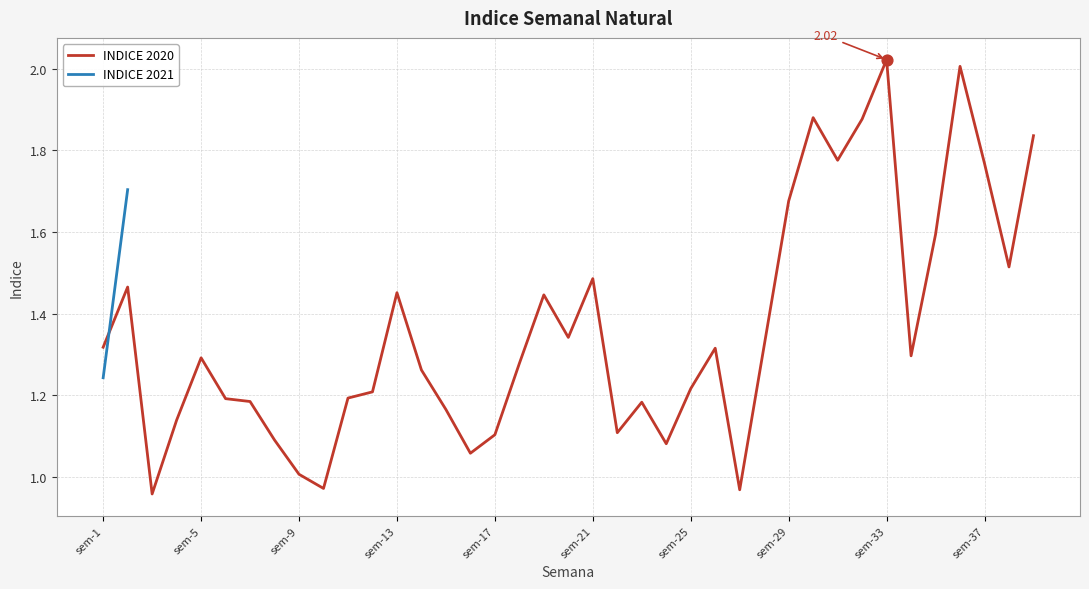

What is the ratio of the value at sem-11 to the value at sem-39?

0.6